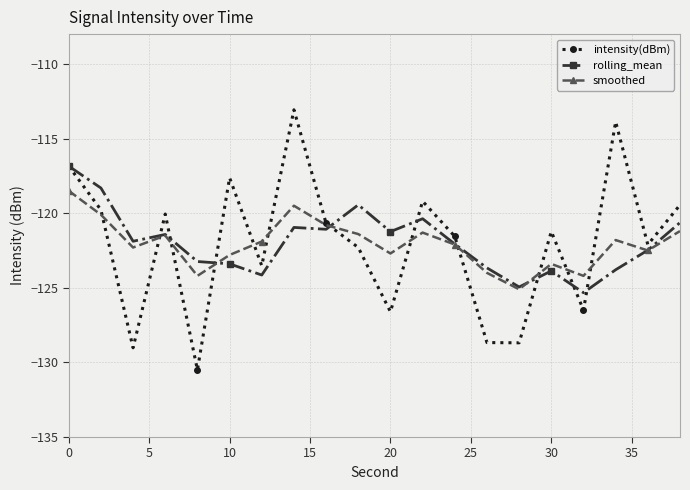

After their last crossing, which series has the higher values: intensity(dBm) or smoothed?

intensity(dBm)